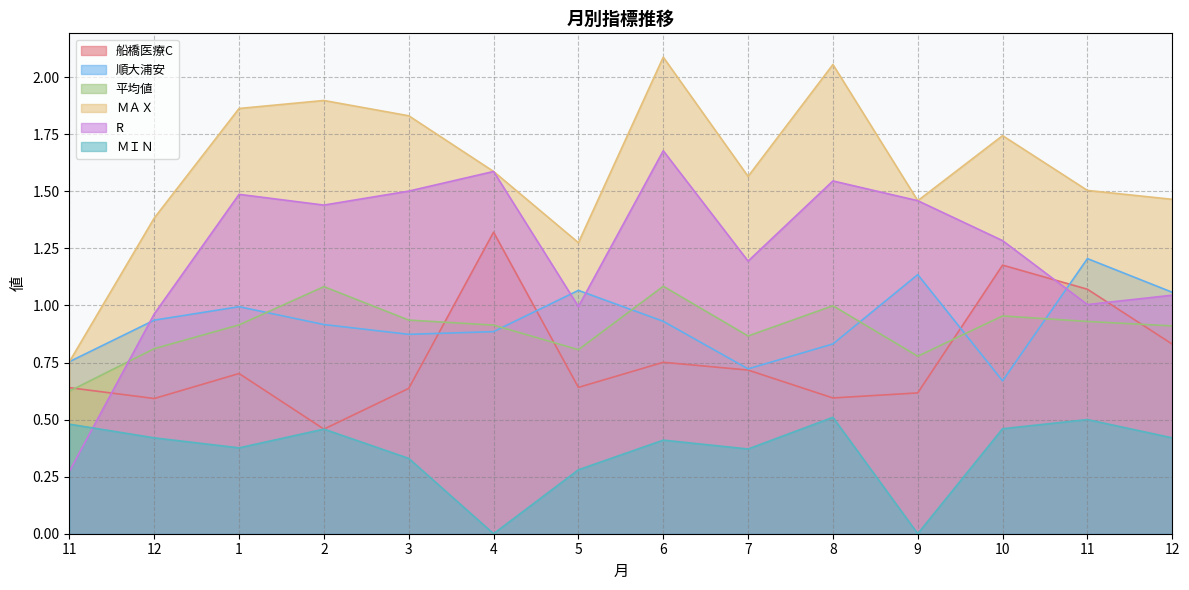

What is the highest value of the 船橋医療C series?

1.3